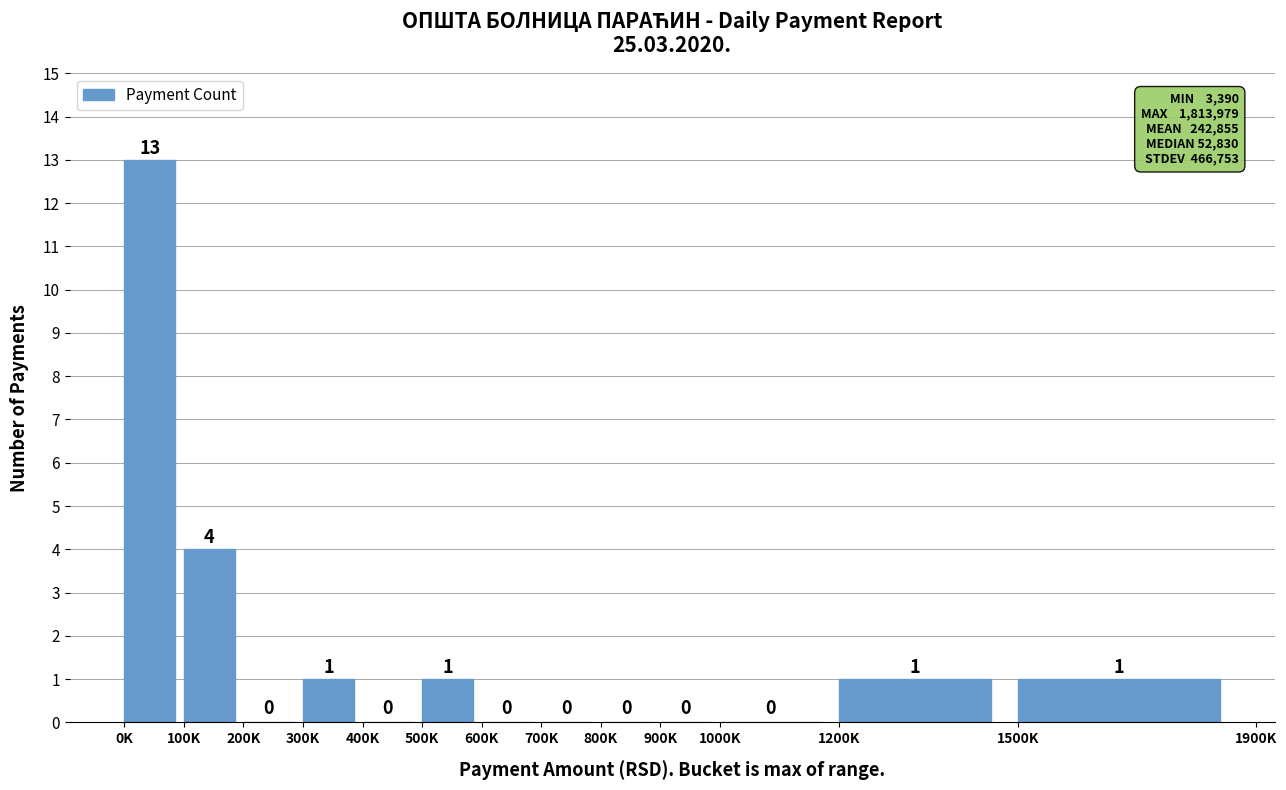

Reading right to left, extract all data points from this chart.

1500K=1	1200K=1	1000K=0	900K=0	800K=0	700K=0	600K=0	500K=1	400K=0	300K=1	200K=0	100K=4	0K=13